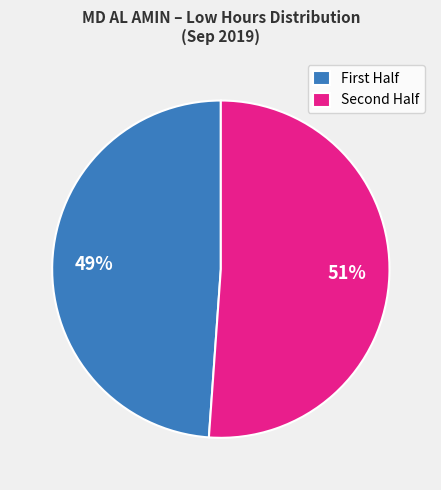

Rank the categories by value from highest to lowest.

Second Half, First Half